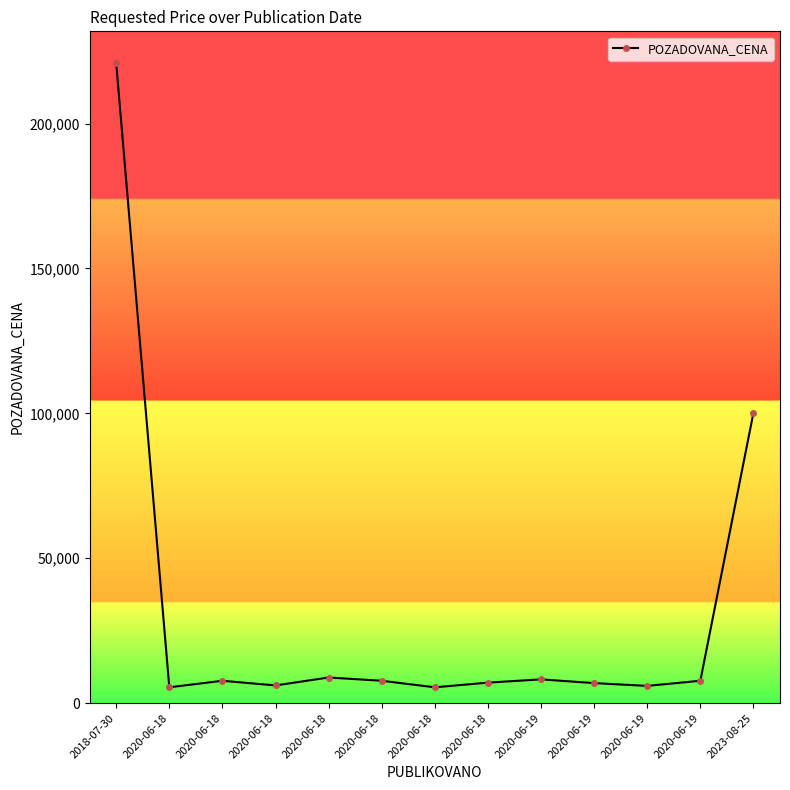

Is this an area chart (filled region under the line)?

No